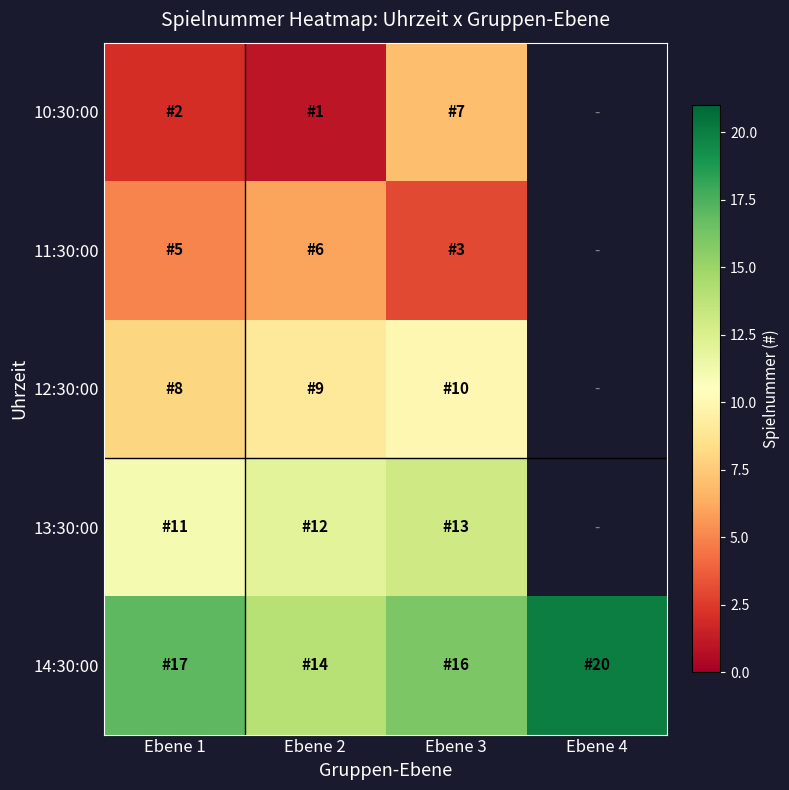

What is the sum of all 14:30:00 values?

67.0